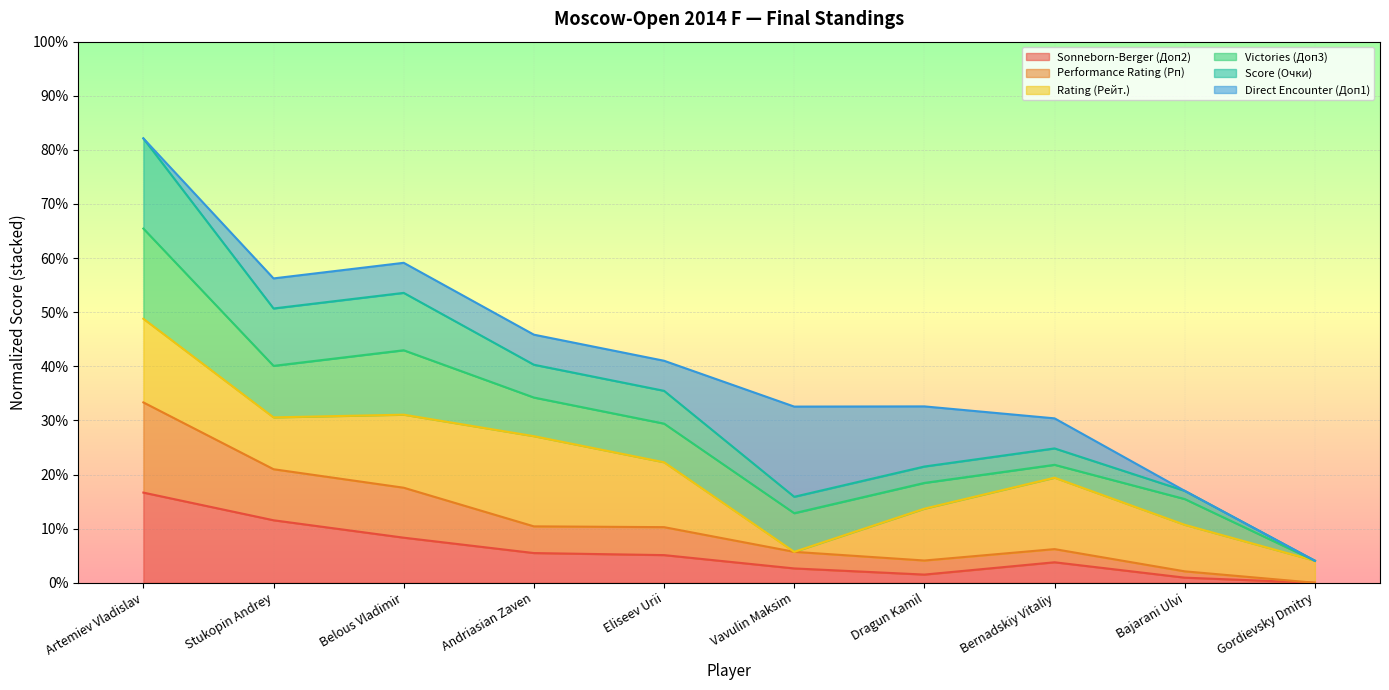

What are all the series names shown in the legend?

Sonneborn-Berger (Доп2), Performance Rating (Рп), Rating (Рейт.), Victories (Доп3), Score (Очки), Direct Encounter (Доп1)